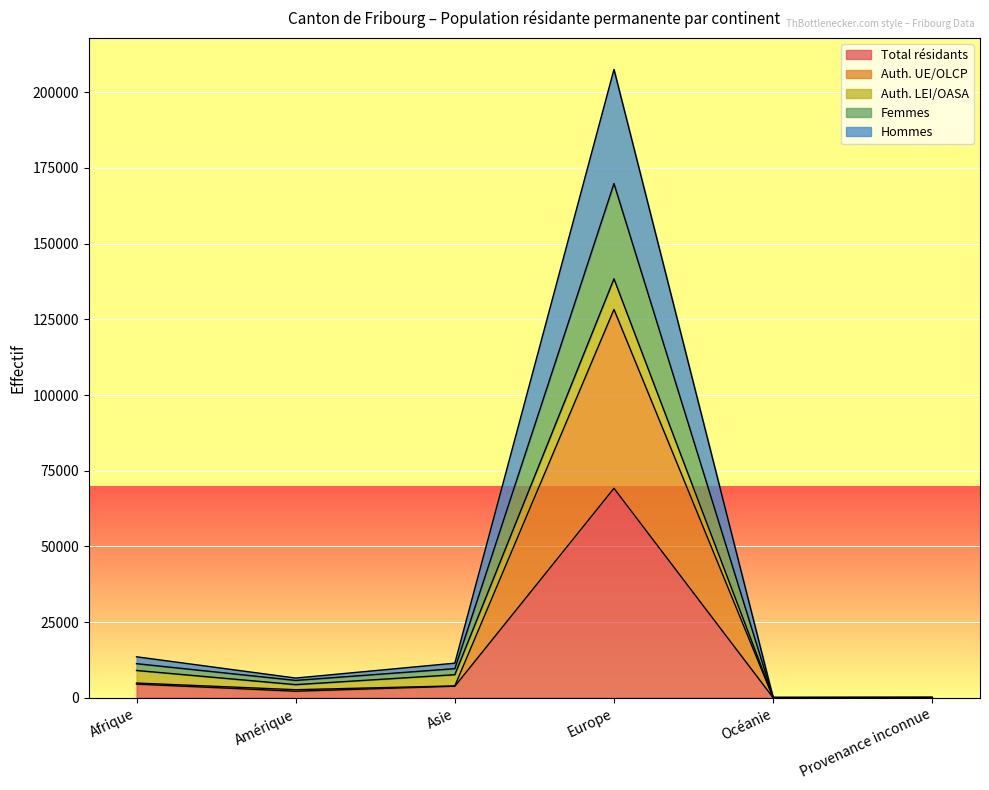

What value does the Auth. UE/OLCP series have at Provenance inconnue?

51